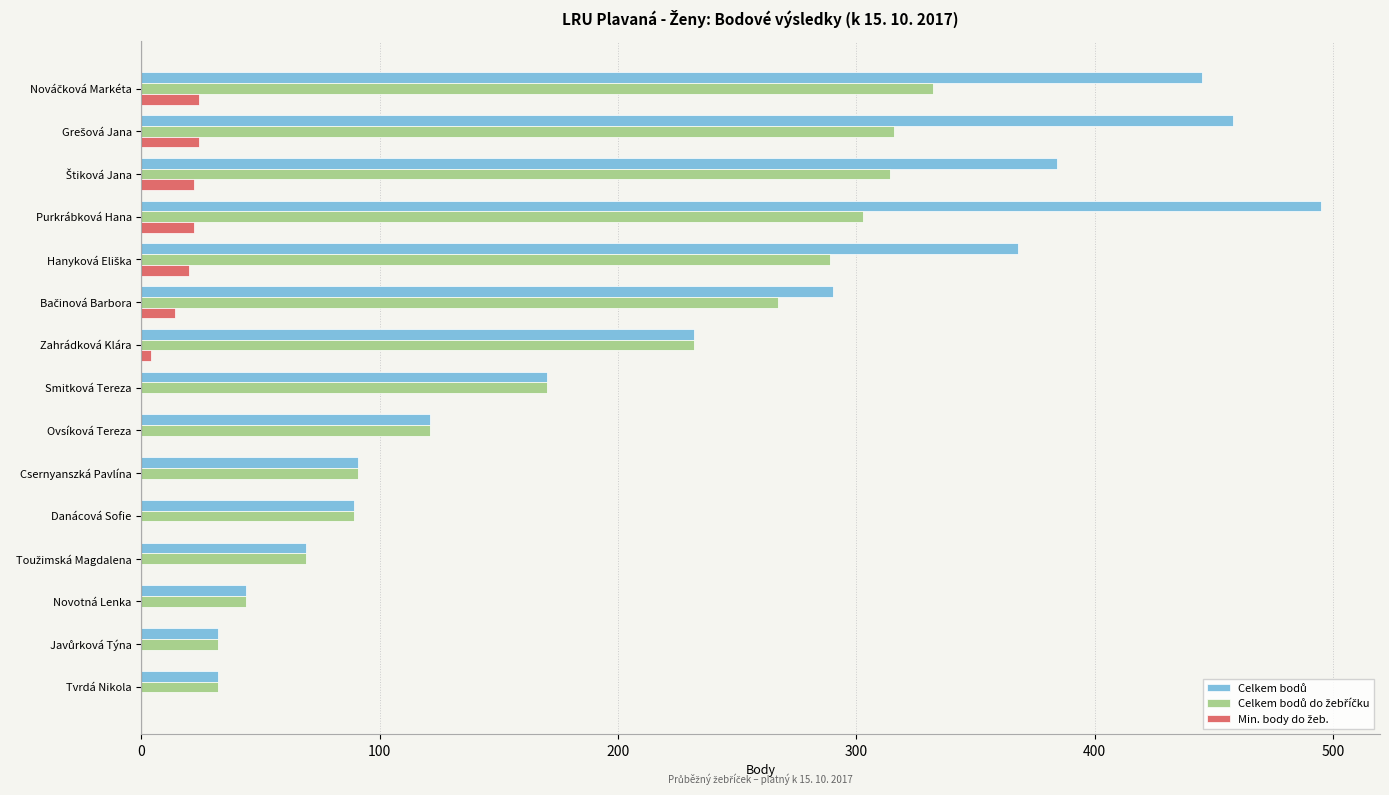

Which label corresponds to the largest value in the chart?

Purkrábková Hana